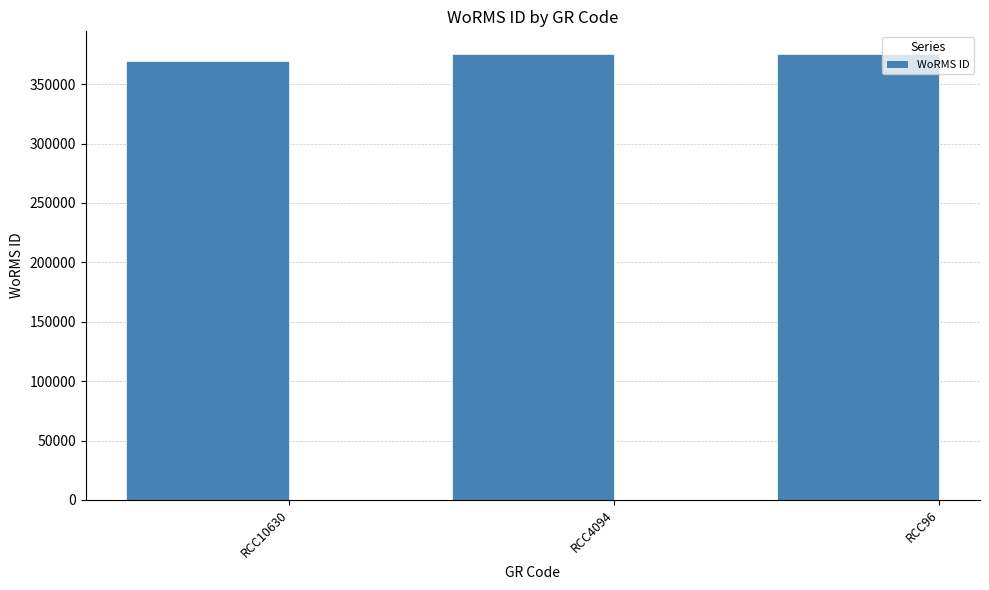

What is the value of the 3rd bar from the left?

375699